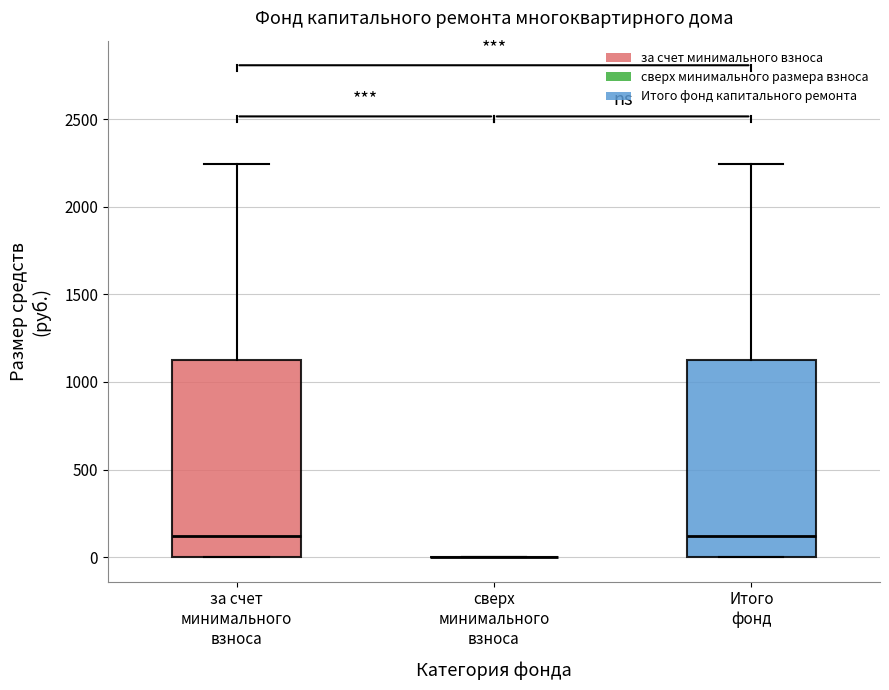

Reading left to right, transcribe this box plot: for each box, give where its median line is, the range the box spans, and where its two whiskers end, as read against the y-axis. The values are not printed on the chart, so give them approximately, as read against the axis.

за счет минимального взноса: median 100, box 0 to 1100, whiskers 0 to 2250
сверх минимального взноса: box collapsed to a line at 0, whiskers 0 to 0
Итого фонд: median 100, box 0 to 1100, whiskers 0 to 2250